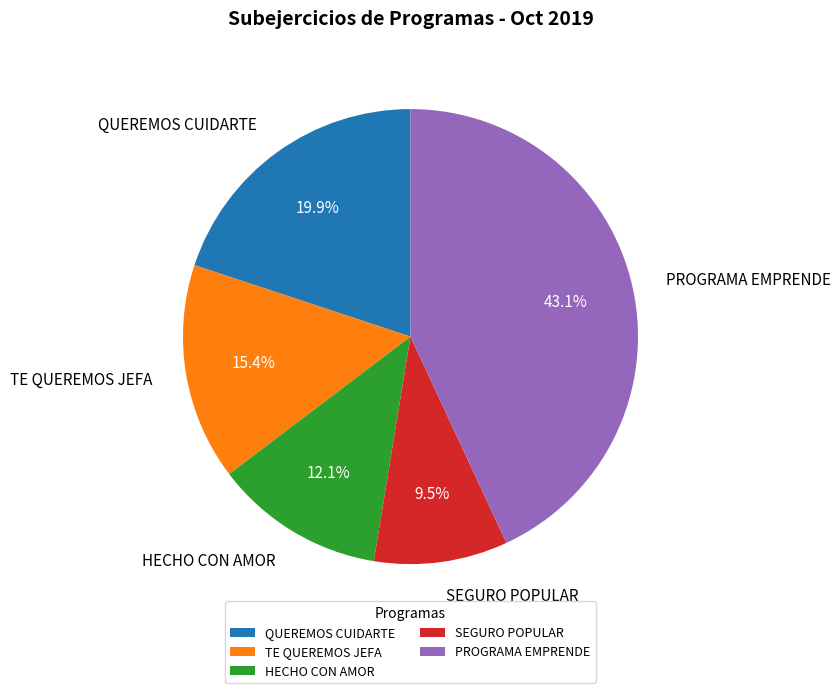

Which slice is the smallest?

SEGURO POPULAR